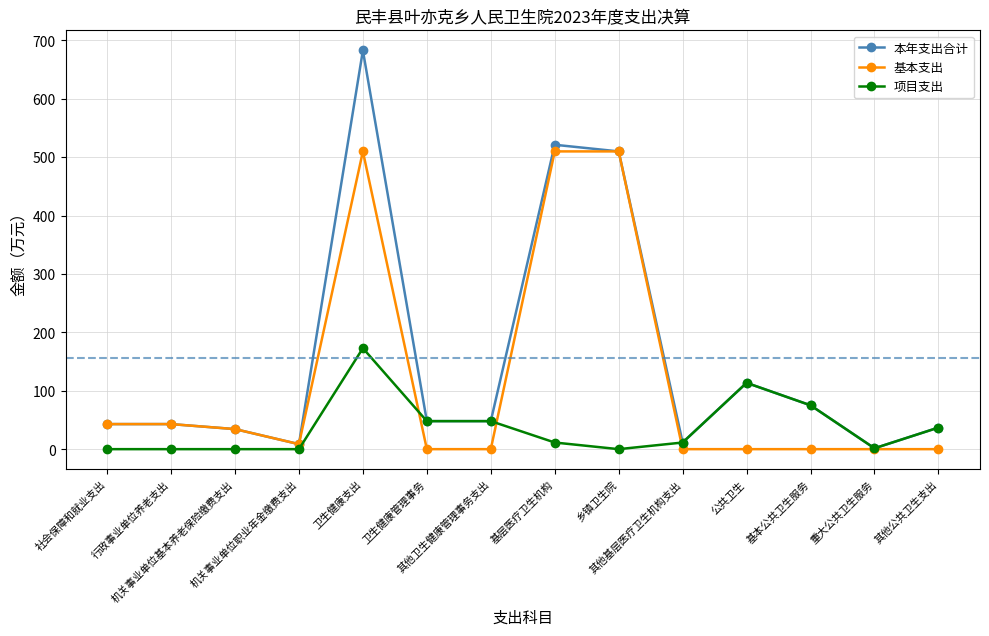

Which series has the largest total across all categories?

本年支出合计